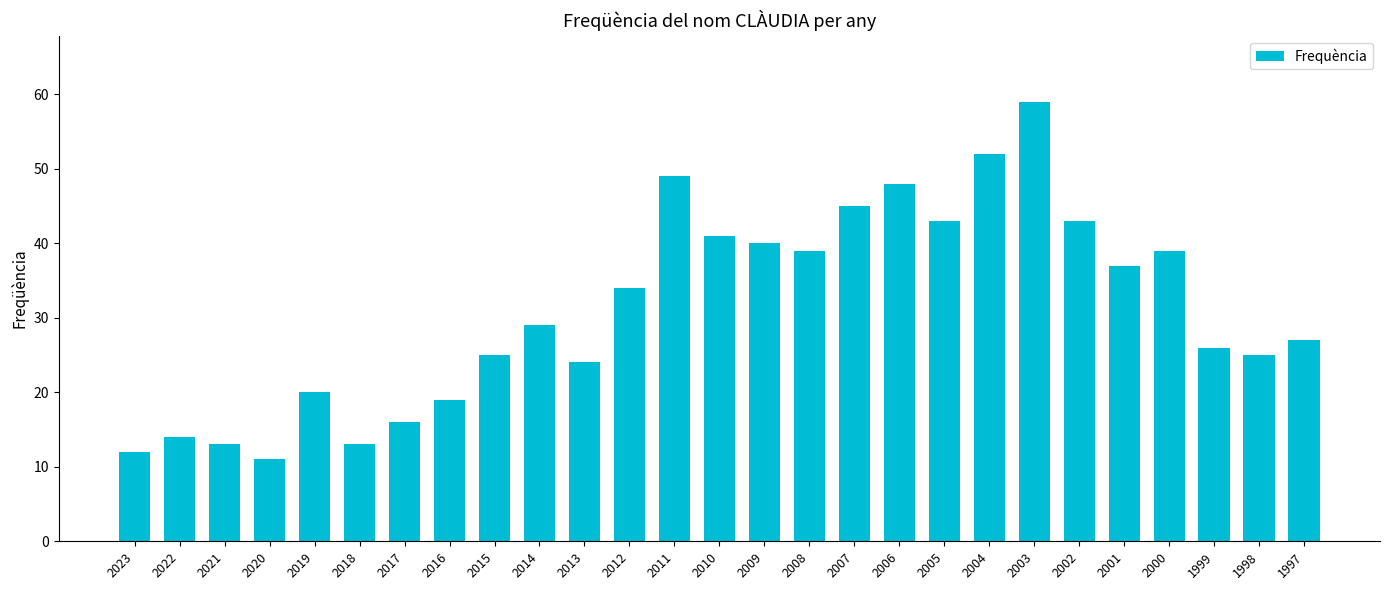

What is the sum of all values?

843